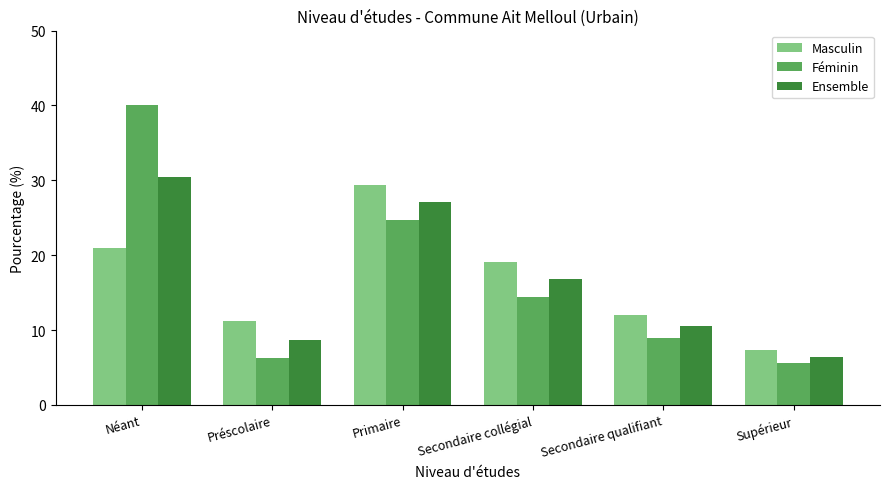

Reading left to right, what are all the values shown in this chart?

Masculin: 21.0	11.2	29.4	19.1	12.0	7.3
Féminin: 40.1	6.2	24.7	14.4	9.0	5.6
Ensemble: 30.5	8.7	27.1	16.8	10.5	6.4